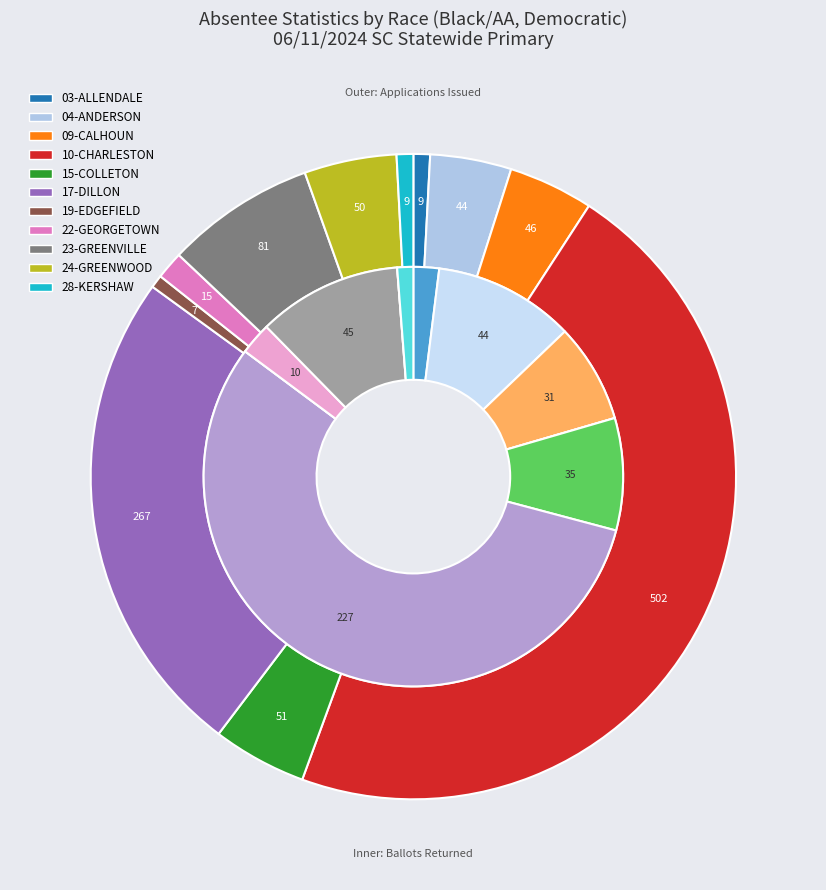

To the nearest percent, what is the combined percentage of 09-CALHOUN and 10-CHARLESTON?

51%